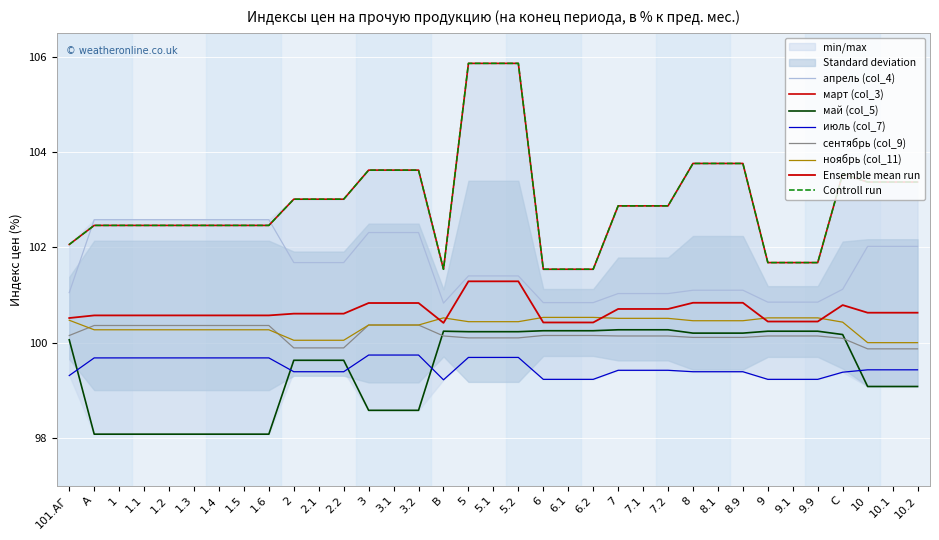

Where is ноябрь (col_11) nearest to the value 100?

10